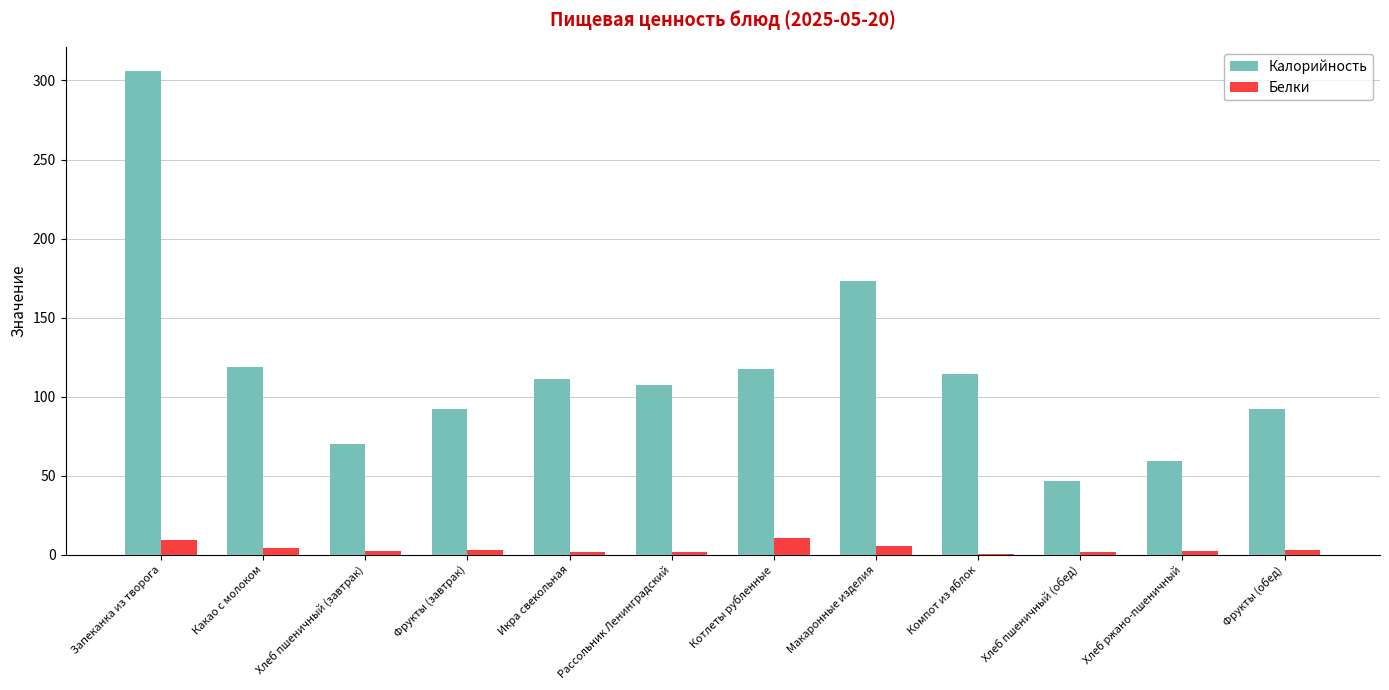

The value of Калорийность at Запеканка из творога is 306.0. True or false?

True